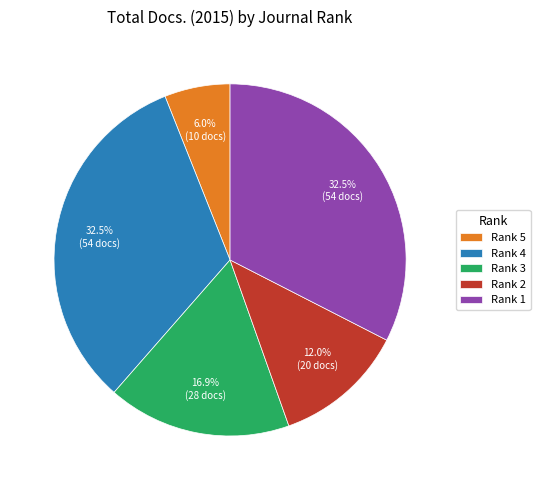

True or false: Rank 3 accounts for 28% of the total.

False